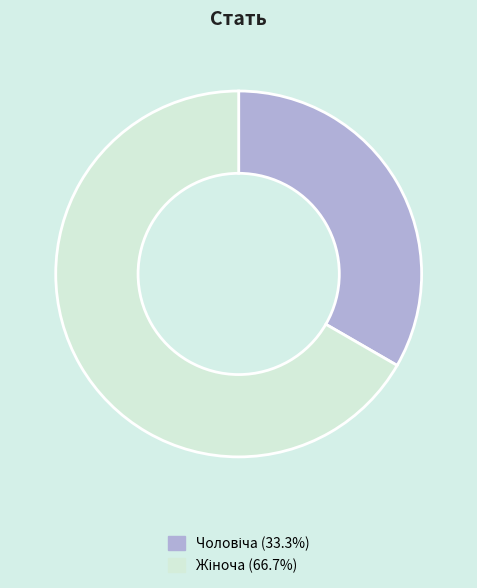

Does any single category account for the majority?

Yes